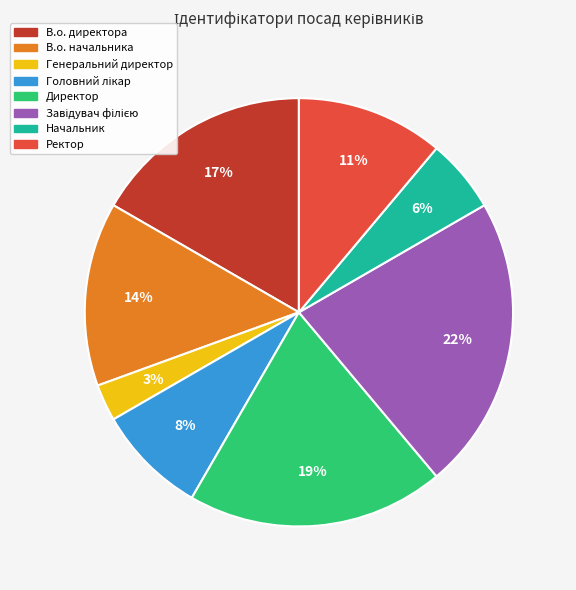

Which has a higher value, В.о. директора or В.о. начальника?

В.о. директора